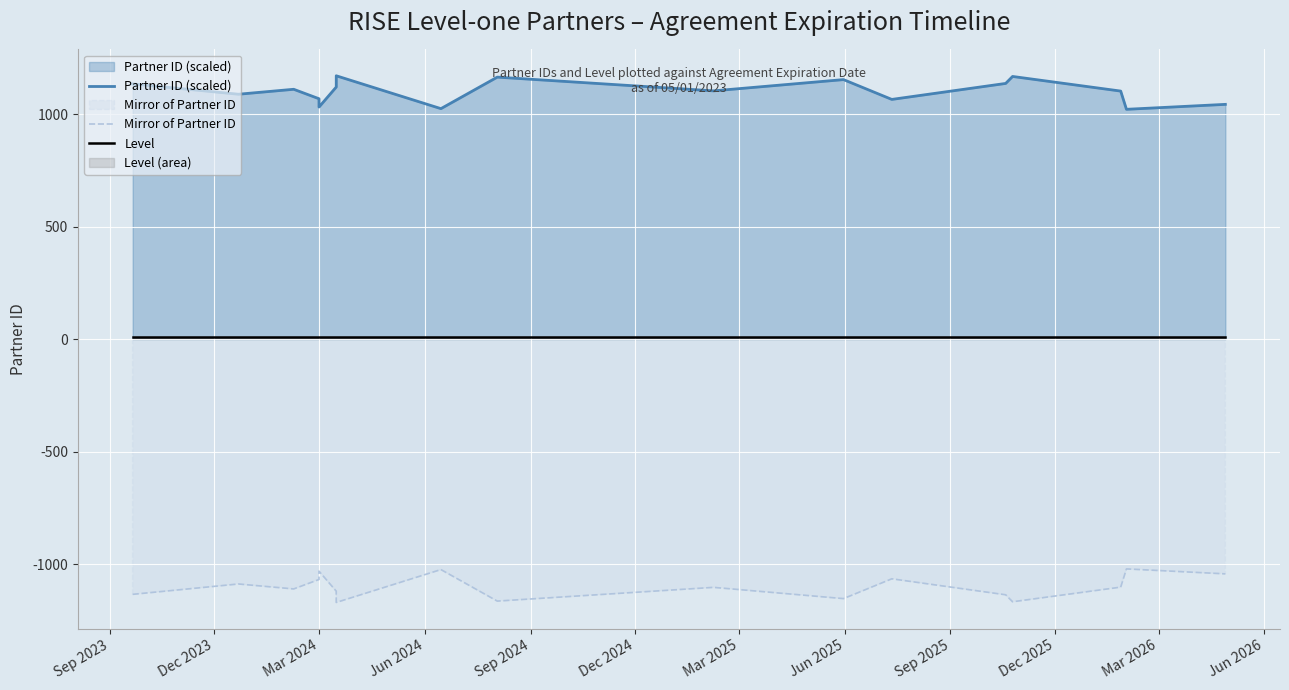

At which label is Mirror of Partner ID closest to -109?

Dec 2023